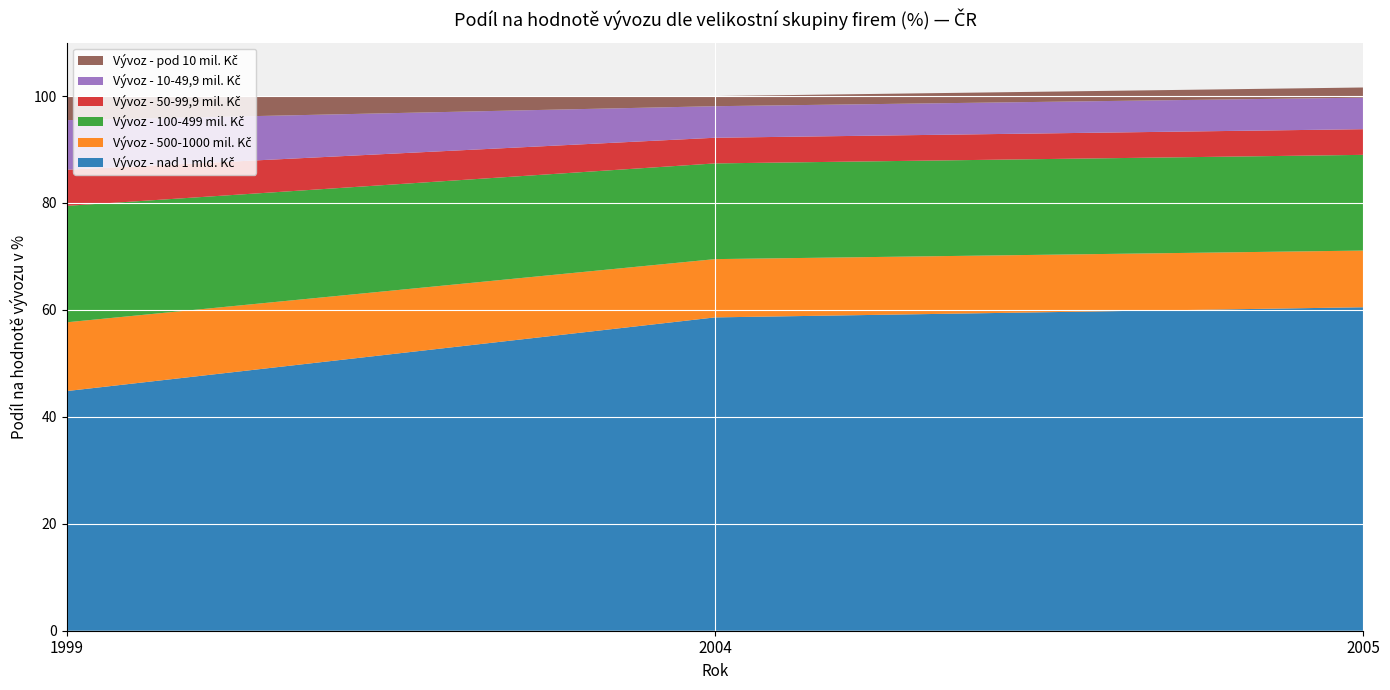

Reading left to right, list all the values displayed in this chart.

Vývoz - nad 1 mld. Kč: 44.8	58.6	60.5
Vývoz - 500-1000 mil. Kč: 12.9	10.9	10.6
Vývoz - 100-499 mil. Kč: 21.8	17.9	17.9
Vývoz - 50-99,9 mil. Kč: 6.8	4.8	4.8
Vývoz - 10-49,9 mil. Kč: 9.3	5.9	5.9
Vývoz - pod 10 mil. Kč: 4.5	1.9	1.9